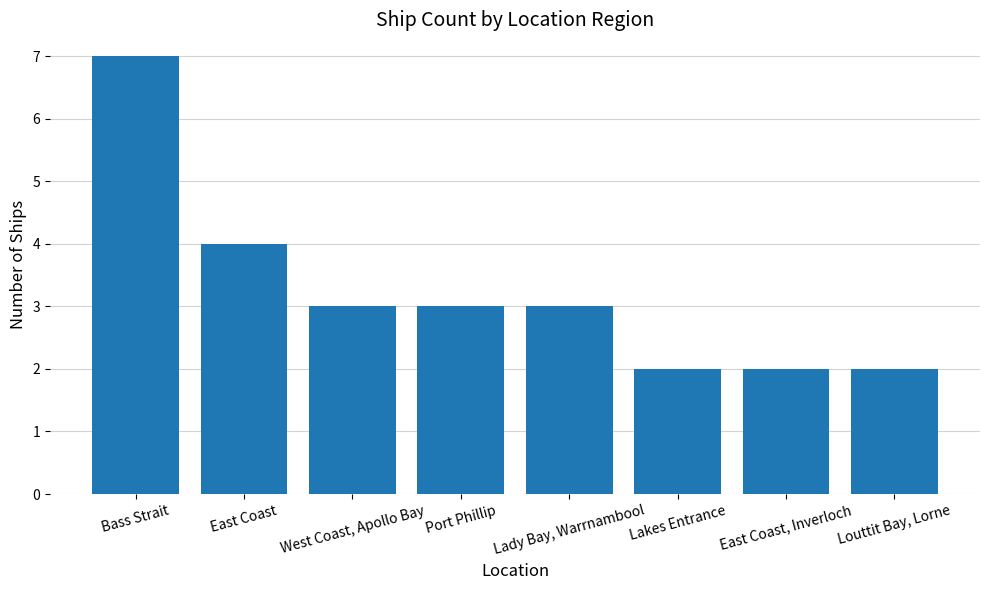

What is the value of the 6th bar from the left?

2